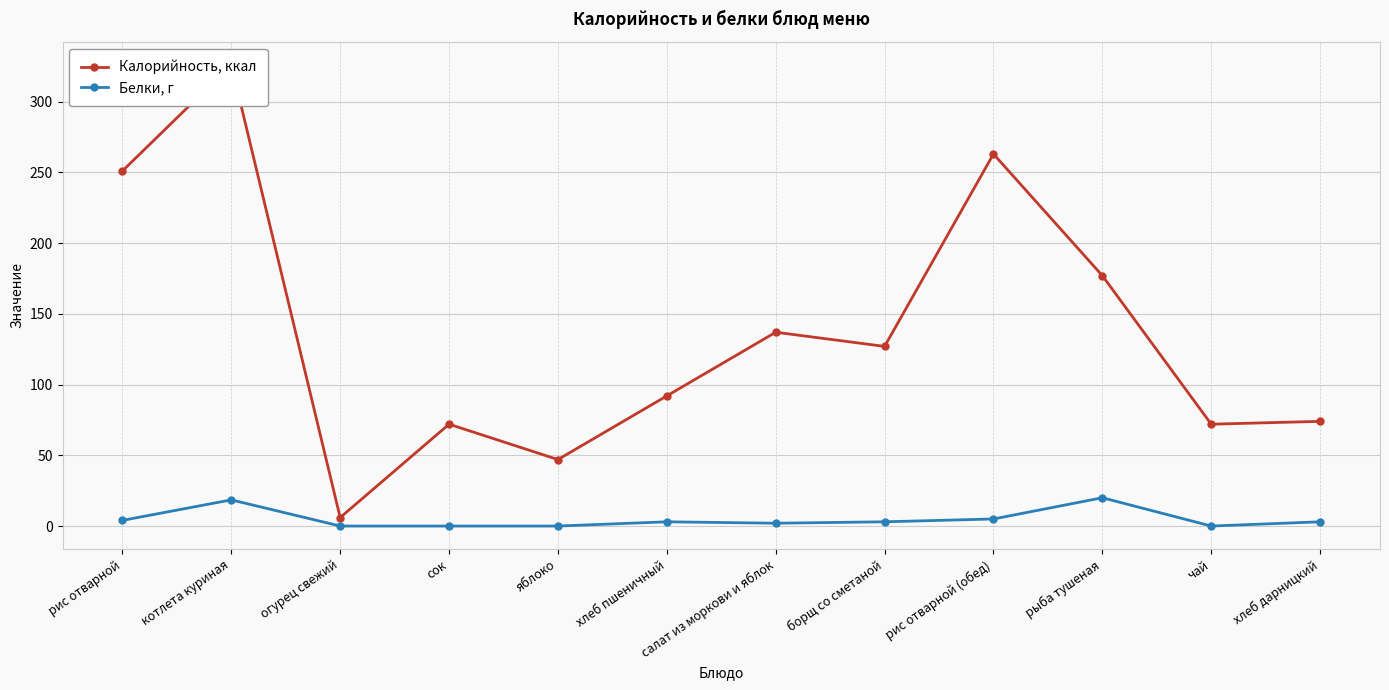

True or false: Калорийность, ккал and Белки, г intersect in this chart.

False